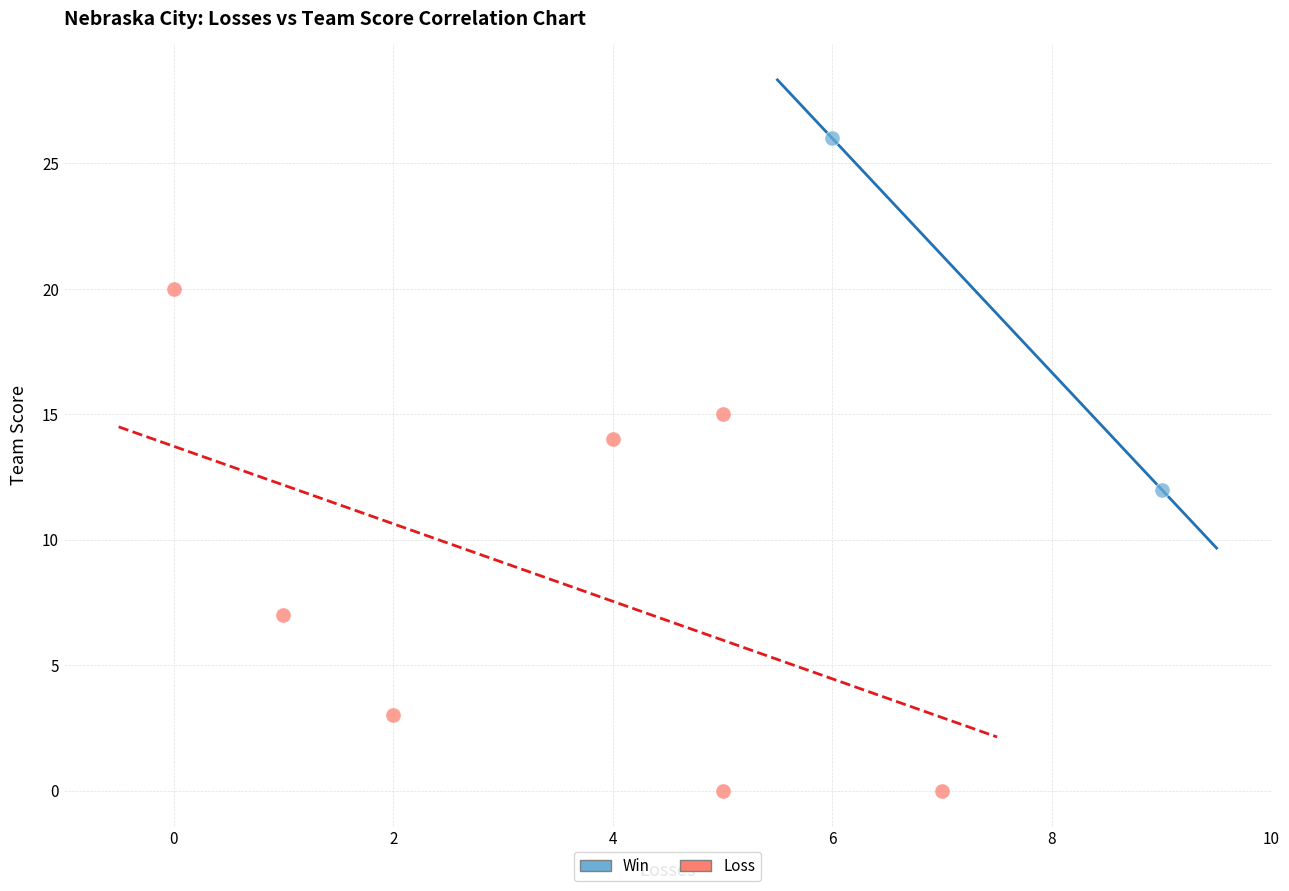

Which series contains the lowest Y value?

Loss